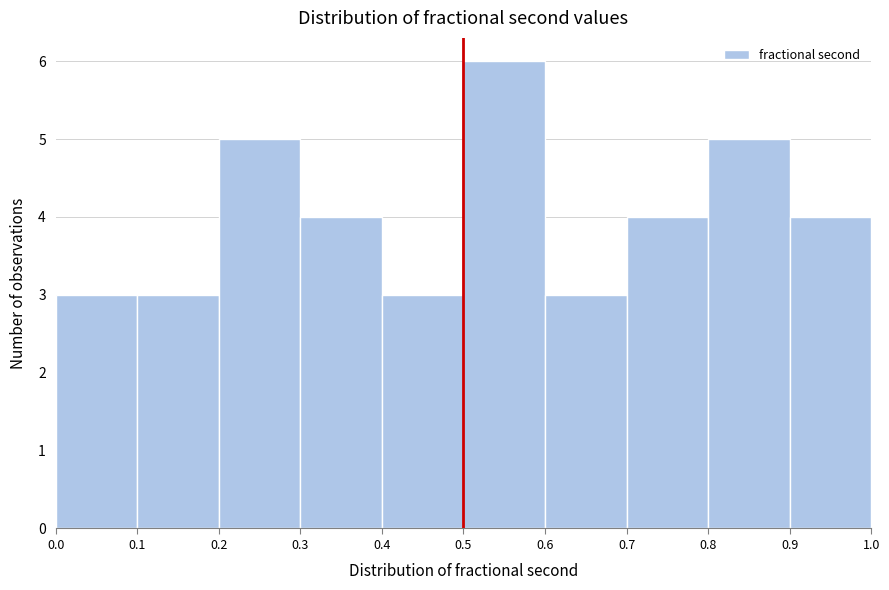

Reading left to right, list every bar in this chart as the range it spans on the x-axis followed by its height. The values are not printed on the chart, so give them approximately, as read against the axis.

0.0 to 0.1: 3
0.1 to 0.2: 3
0.2 to 0.3: 5
0.3 to 0.4: 4
0.4 to 0.5: 3
0.5 to 0.6: 6
0.6 to 0.7: 3
0.7 to 0.8: 4
0.8 to 0.9: 5
0.9 to 1.0: 4